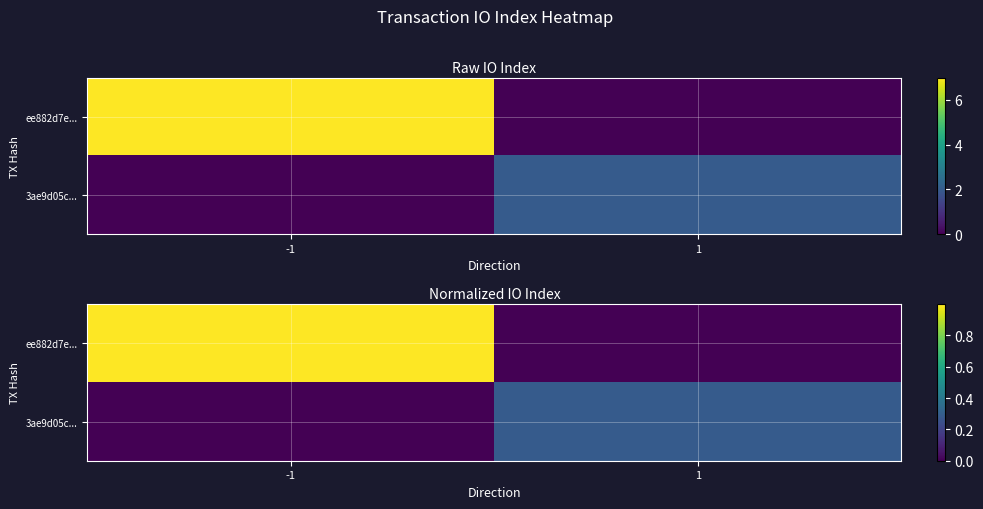

True or false: 3ae9d05c... has a value of 0.4 at 1.

False